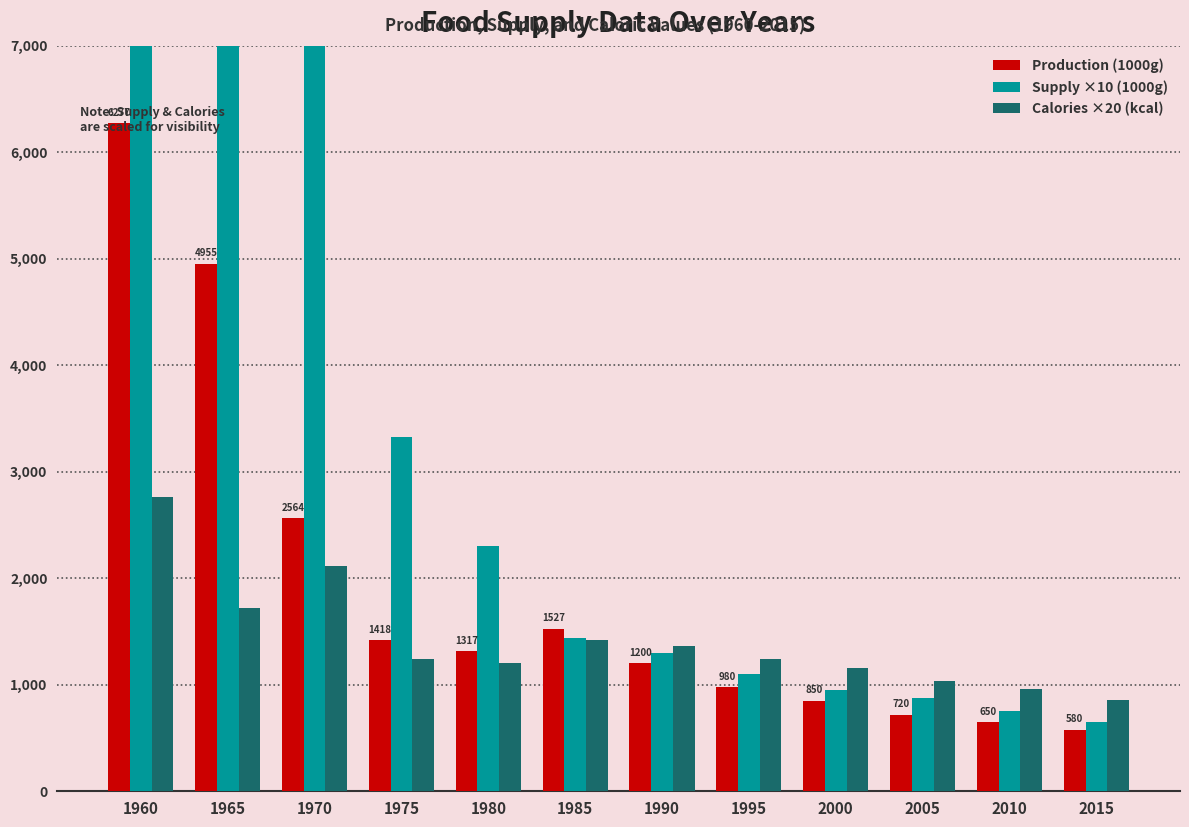

What are all the series names shown in the legend?

Production (1000g), Supply ×10 (1000g), Calories ×20 (kcal)